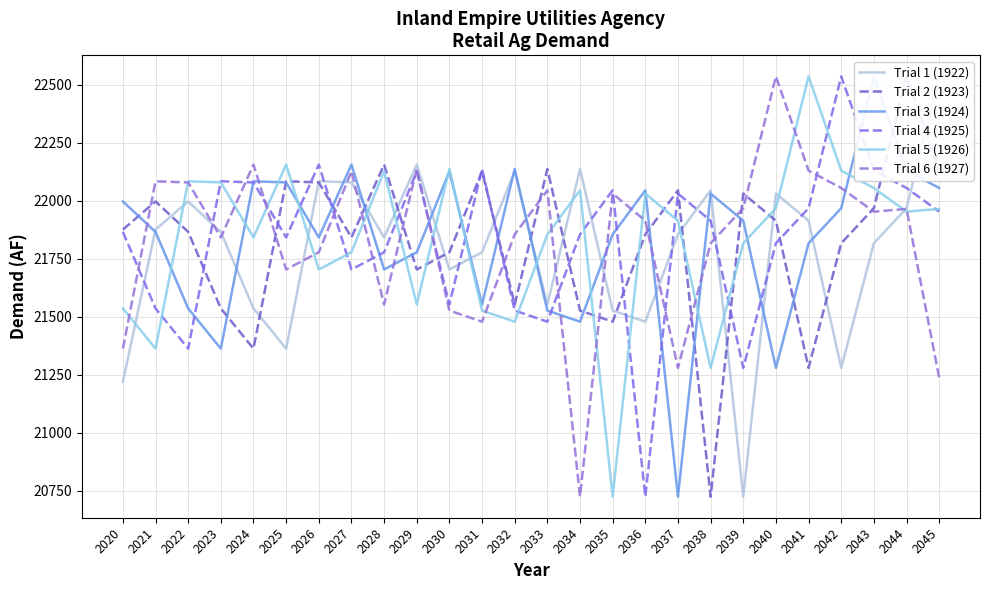

What are all the series names shown in the legend?

Trial 1 (1922), Trial 2 (1923), Trial 3 (1924), Trial 4 (1925), Trial 5 (1926), Trial 6 (1927)